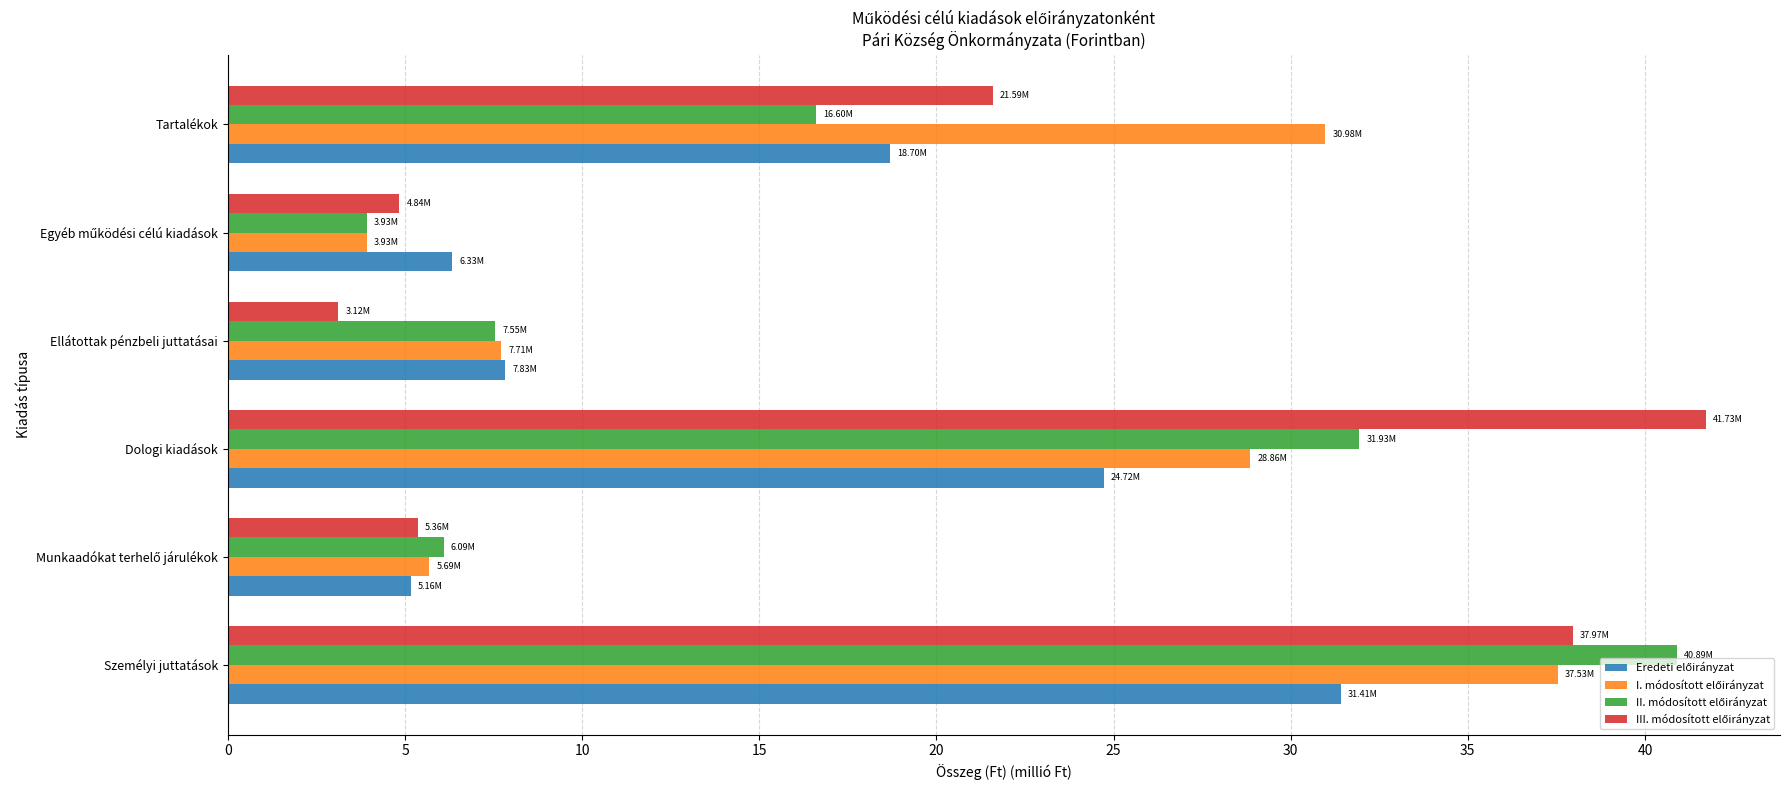

At which category is the sum across all series the highest?

Személyi juttatások